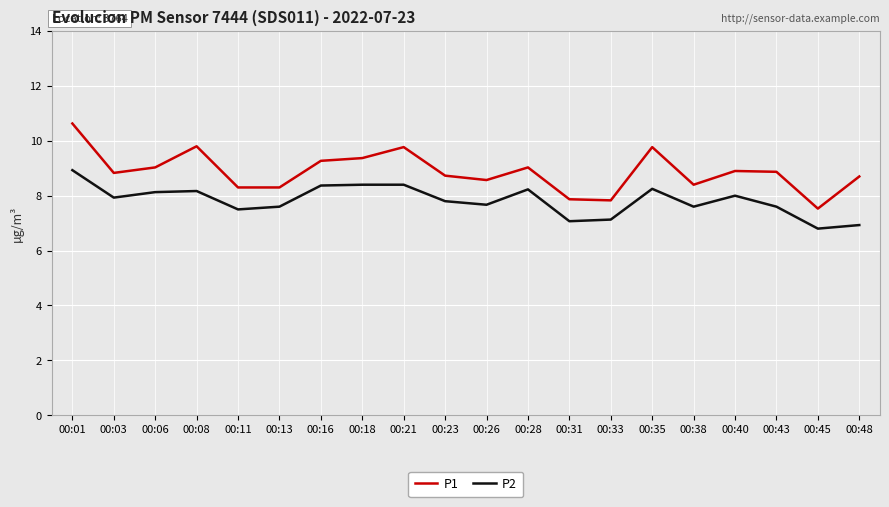

How many values in the P2 series are below 7?

2